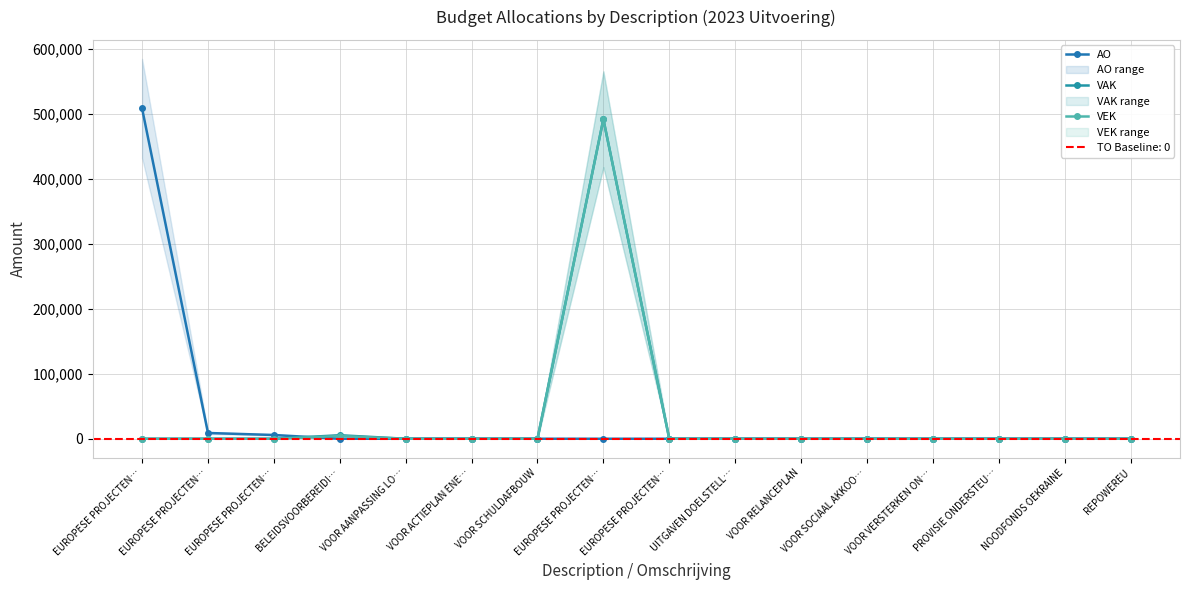

Which series has the largest range (max minus min)?

AO